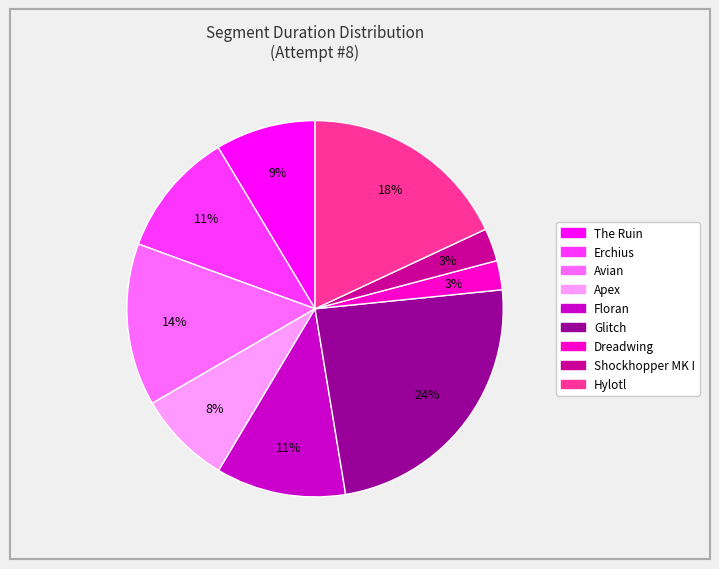

What is the largest slice in the pie chart?

Glitch